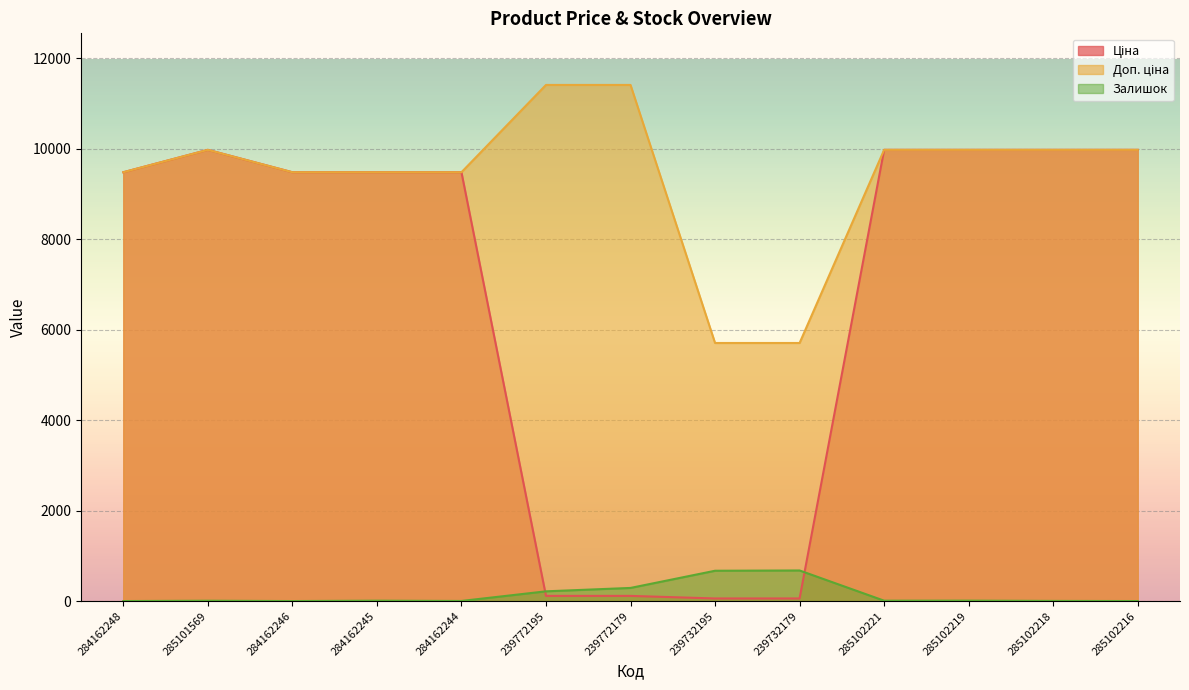

What is the value of the Ціна point at the 7th from the left?

114.1